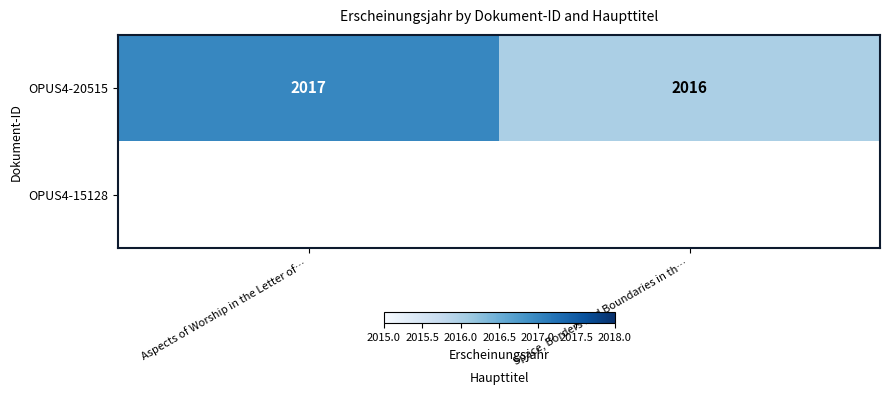

Is it true that OPUS4-20515 equals 1152 at Space, Borders and Boundaries in th…?

False